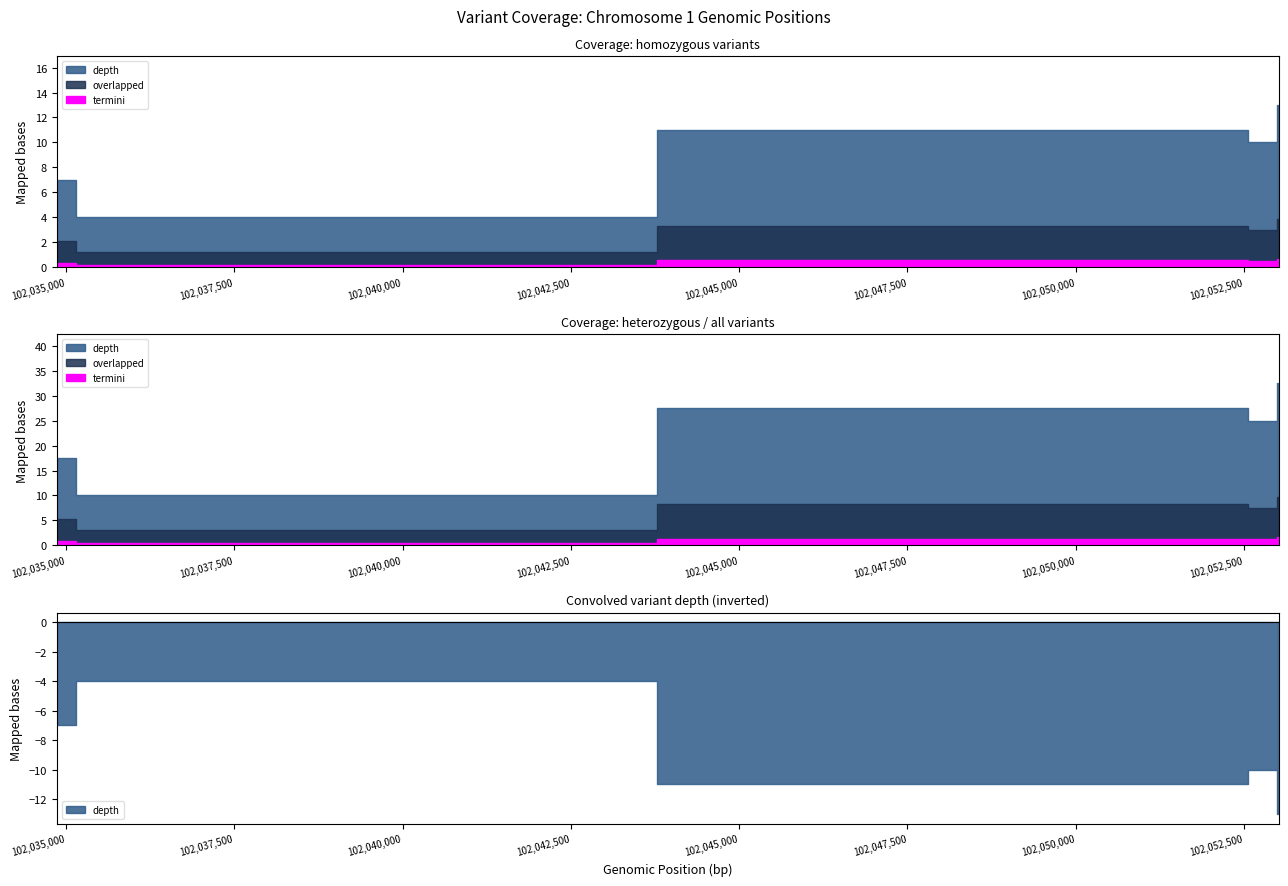

What is the difference between the depth values at 102052130 and 102052987?

1